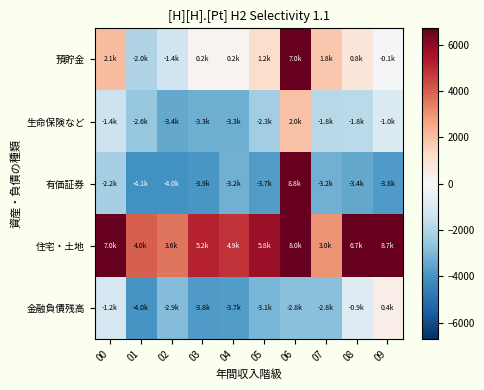

Which has a higher value, 07 or 08?

07